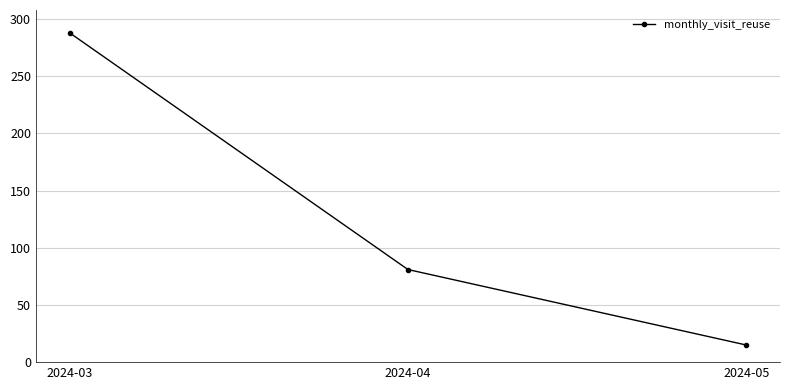

What is the difference between the maximum and minimum values?

273